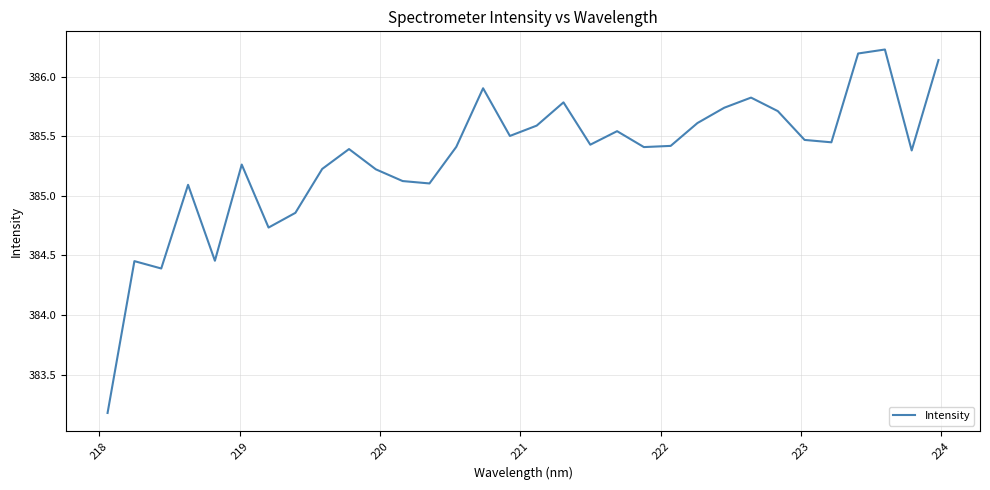

True or false: there are more than 2 points higher than both neighbors.

True